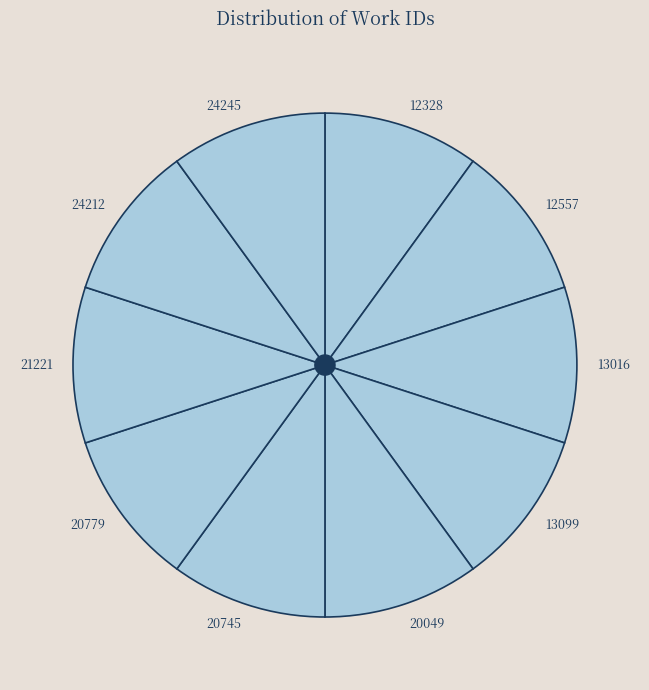

Combined, do 13016 and 24245 account for over 50%?

No